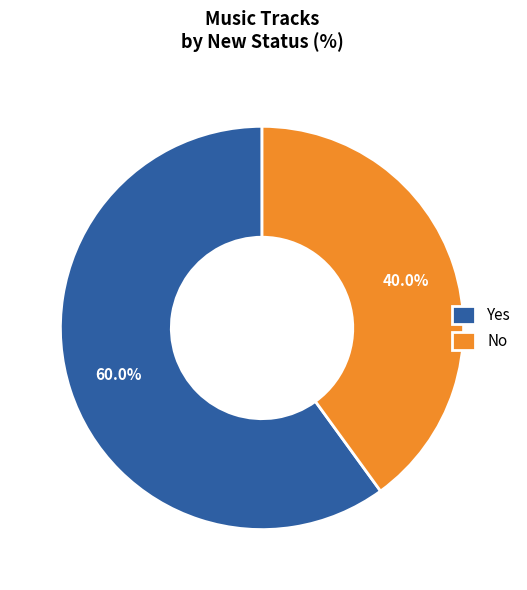

Is it true that Yes is 60% of the pie?

True